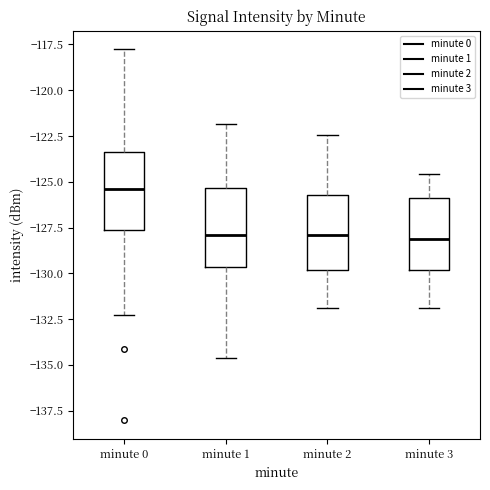

Reading left to right, read every box against the y-axis: the position of its median line, the range the box covers, and the ends of its whiskers. The values are not printed on the chart, so give them approximately, as read against the axis.

minute 0: median -125.5, box -127.5 to -123.5, whiskers -132.5 to -118.0
minute 1: median -128.0, box -129.5 to -125.5, whiskers -134.5 to -122.0
minute 2: median -128.0, box -130.0 to -125.5, whiskers -132.0 to -122.5
minute 3: median -128.0, box -130.0 to -126.0, whiskers -132.0 to -124.5